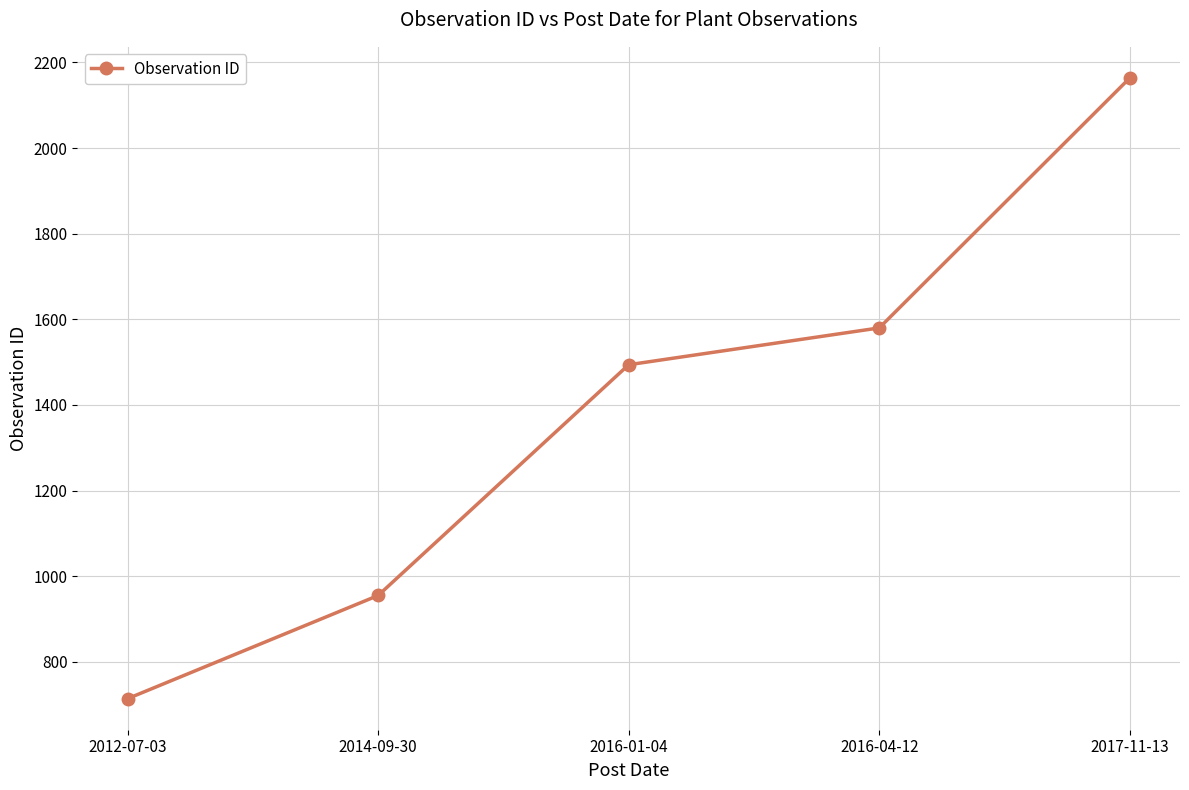

What is the average value?

1381